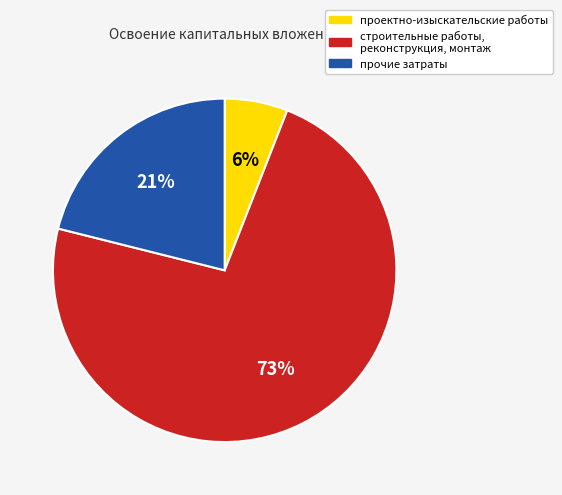

Which category has the smallest portion of the pie?

проектно-изыскательские работы